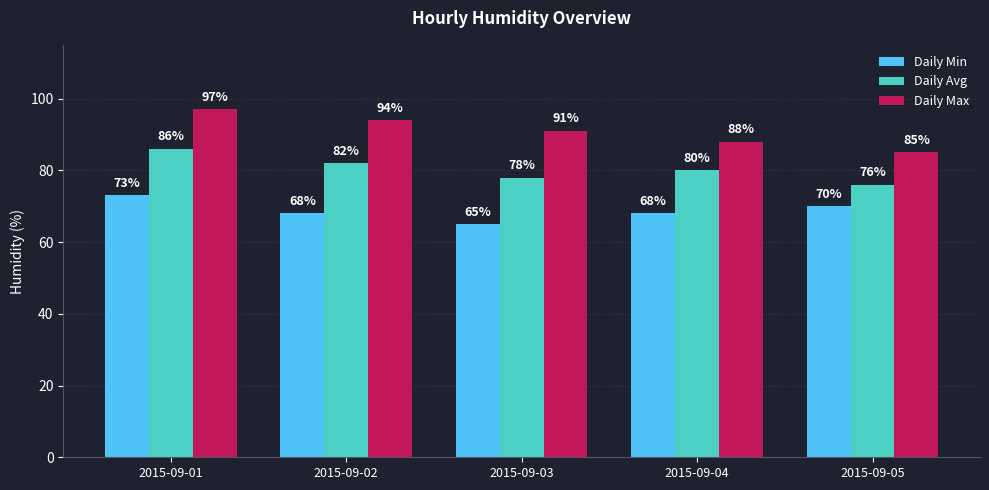

Rank the series by their average value, from highest to lowest.

Daily Max, Daily Avg, Daily Min